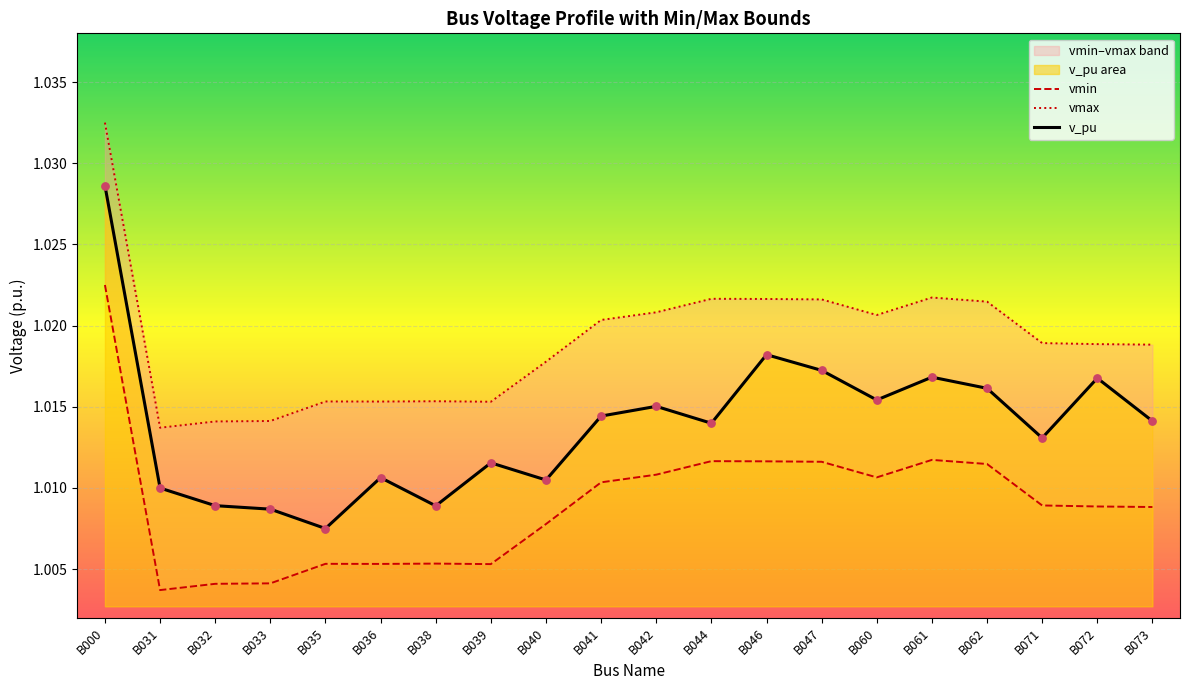

At which category is the sum across all series the highest?

B000